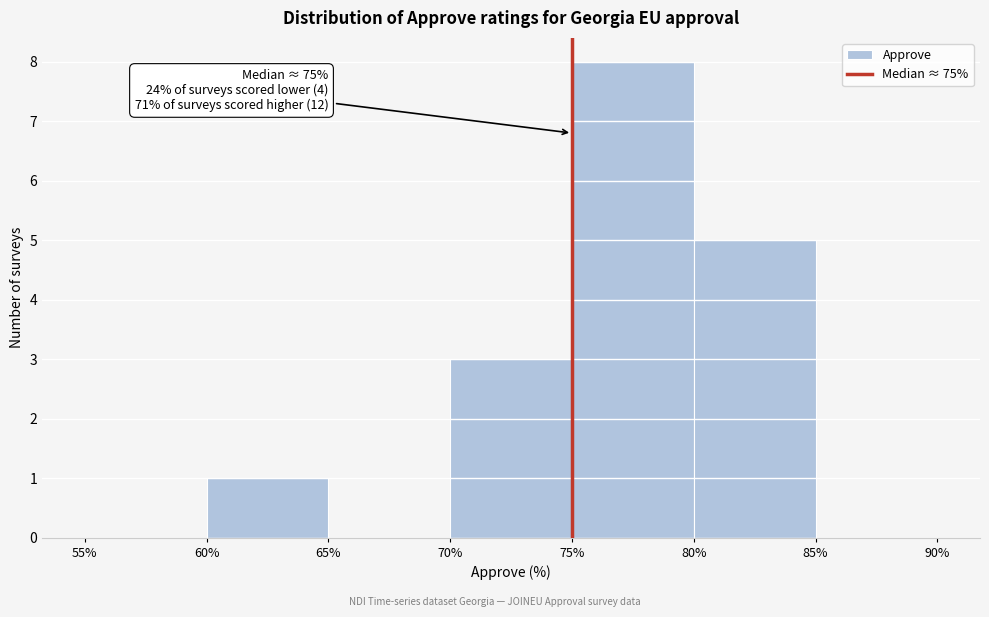

Over which range of the x-axis is the bar tallest?

75% to 80%